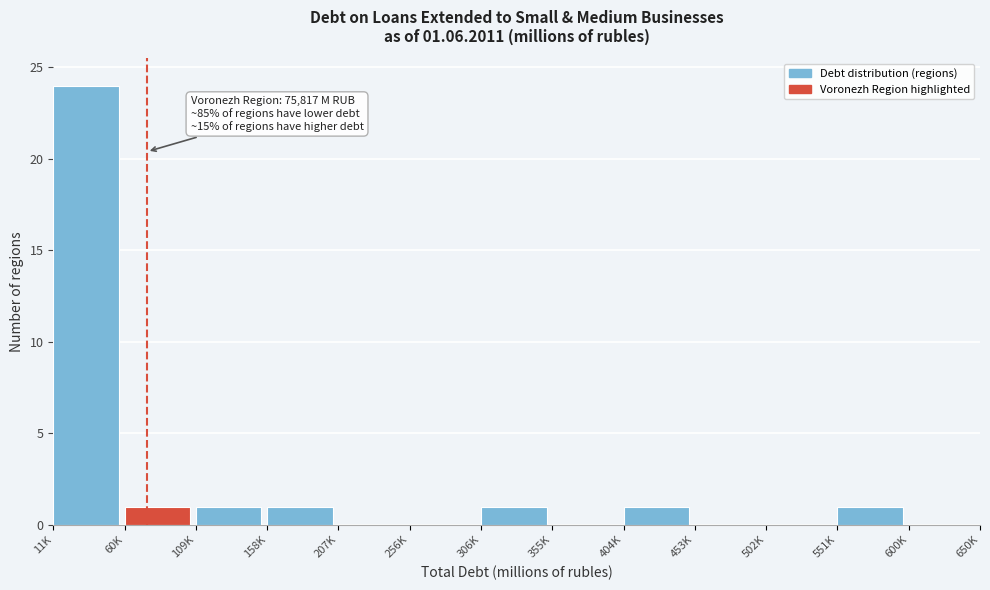

Reading left to right, transcribe all the data shown in this chart.

11K=24	60K=1	109K=1	158K=1	207K=0	256K=0	306K=1	355K=0	404K=1	453K=0	502K=0	551K=1	600K=0